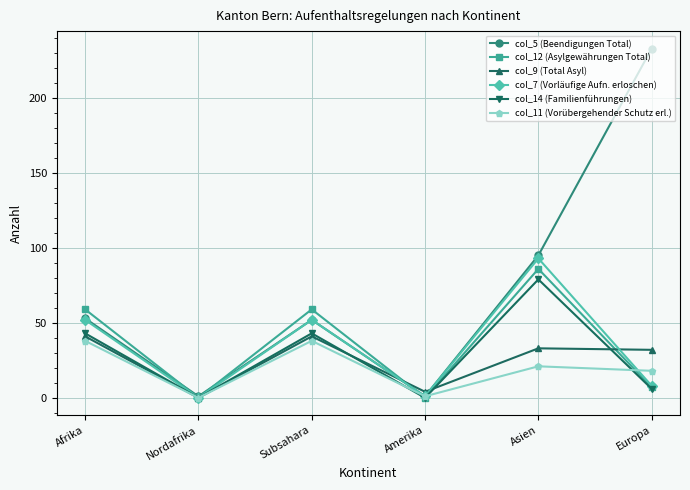

What is the label of the 3rd point from the right?

Amerika